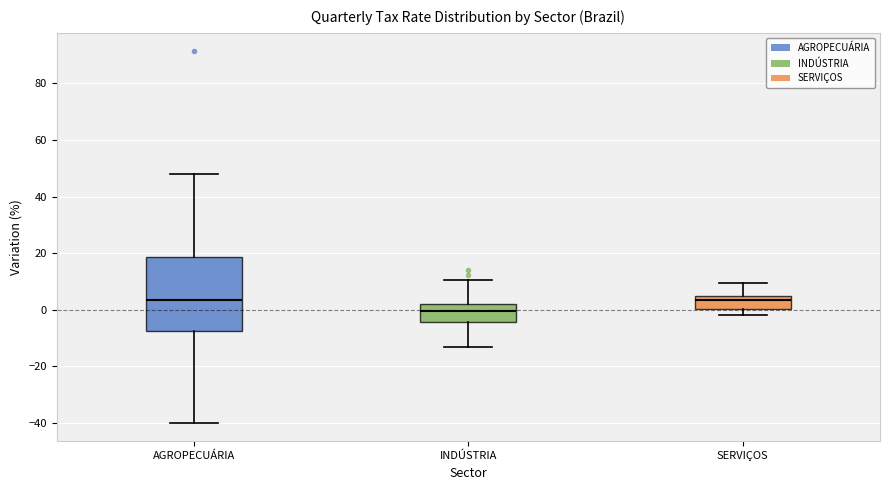

Reading left to right, read every box against the y-axis: the position of its median line, the range the box covers, and the ends of its whiskers. The values are not printed on the chart, so give them approximately, as read against the axis.

AGROPECUÁRIA: median 4, box -8 to 18, whiskers -40 to 48
INDÚSTRIA: median 0, box -4 to 2, whiskers -14 to 10
SERVIÇOS: median 4 (just below the box's upper edge), box 0 to 4, whiskers -2 to 10